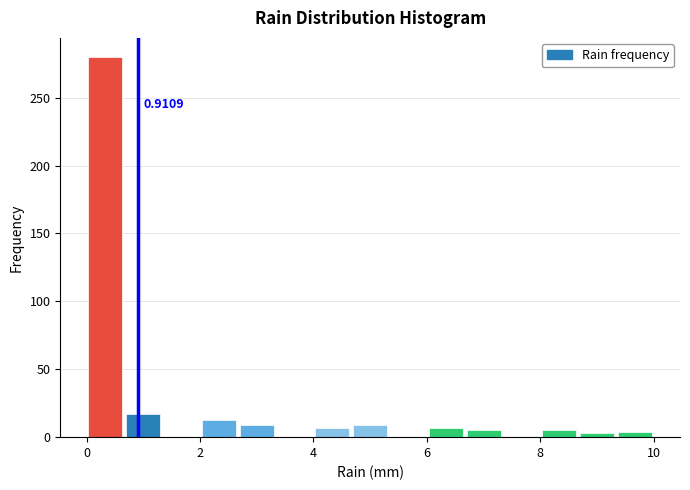

Around what value on the x-axis is the tallest bar? Give the approximate position of its centre, as read against the axis.

0.4